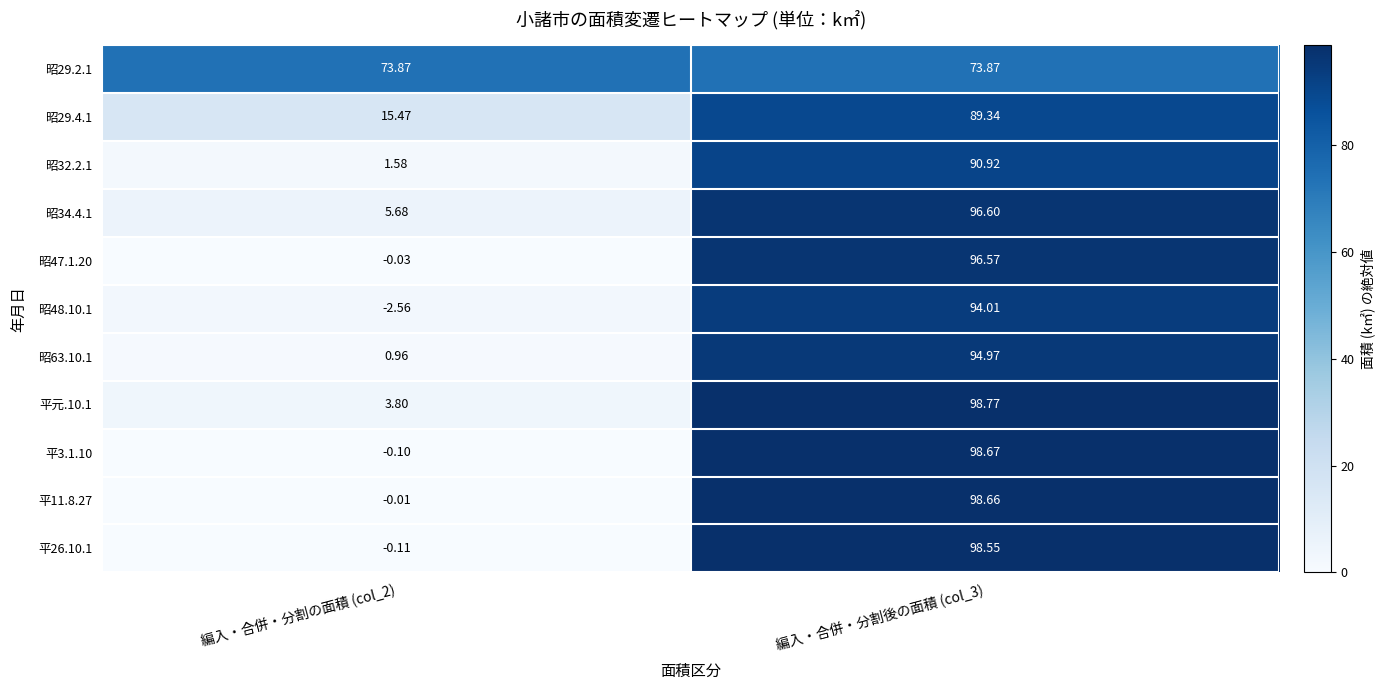

Is the value of 平元.10.1 at 編入・合併・分割の面積 (col_2) greater than the value of 昭47.1.20 at 編入・合併・分割後の面積 (col_3)?

No